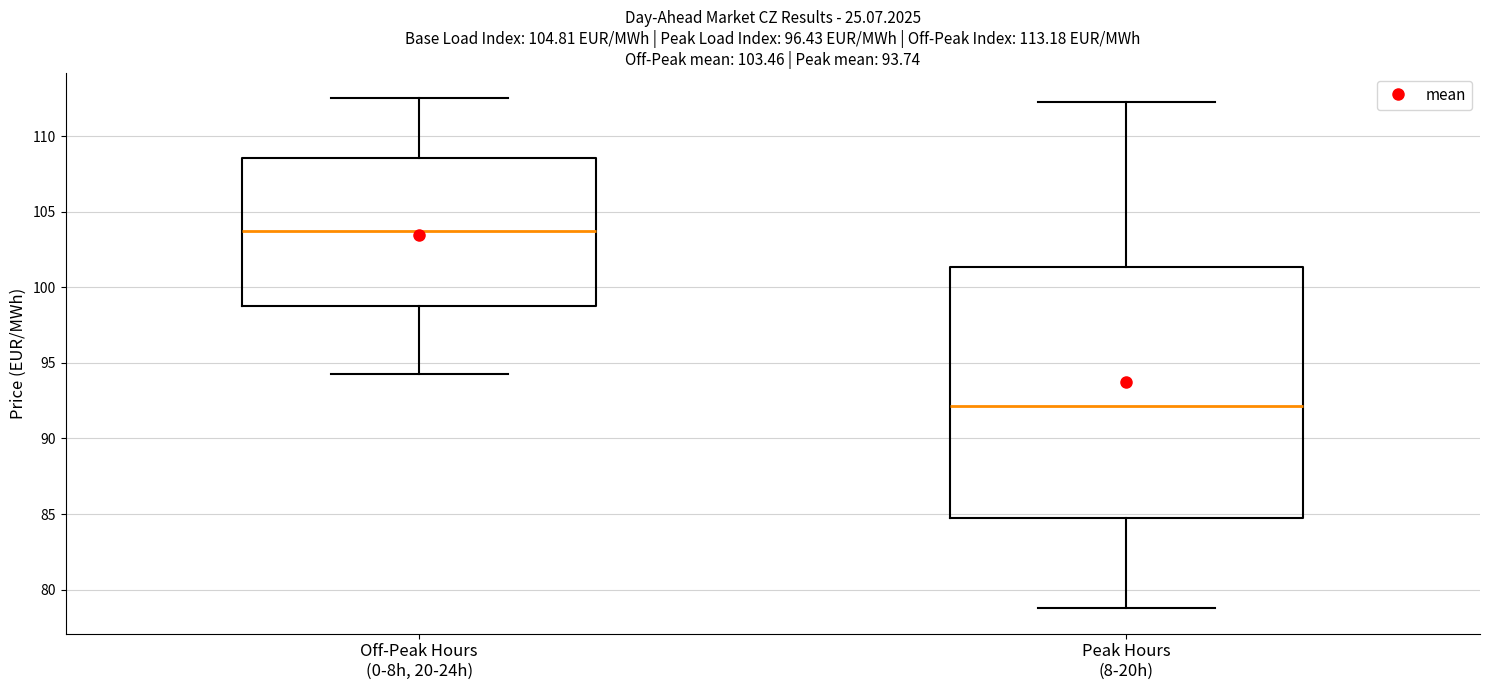

Which box is the tallest, from its lower edge to its upper edge?

Peak Hours (8-20h)